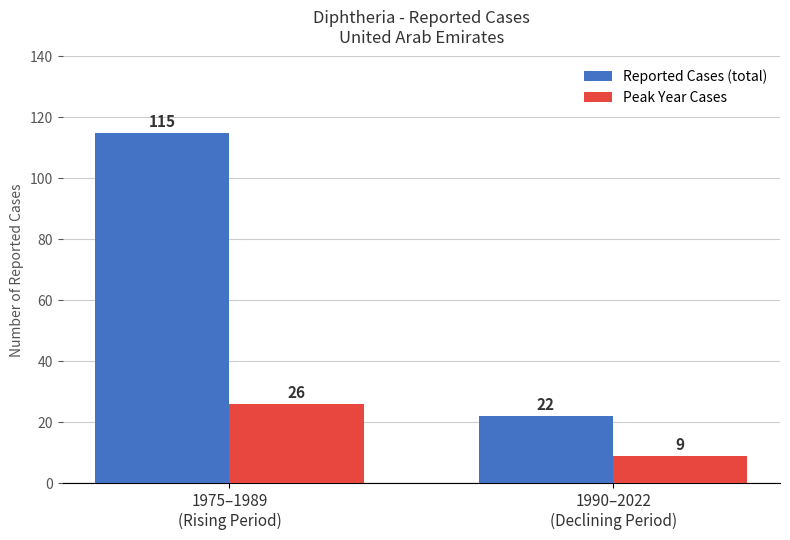

Reading right to left, transcribe all the data shown in this chart.

Reported Cases (total): 1990–2022
(Declining Period)=22	1975–1989
(Rising Period)=115
Peak Year Cases: 1990–2022
(Declining Period)=9	1975–1989
(Rising Period)=26